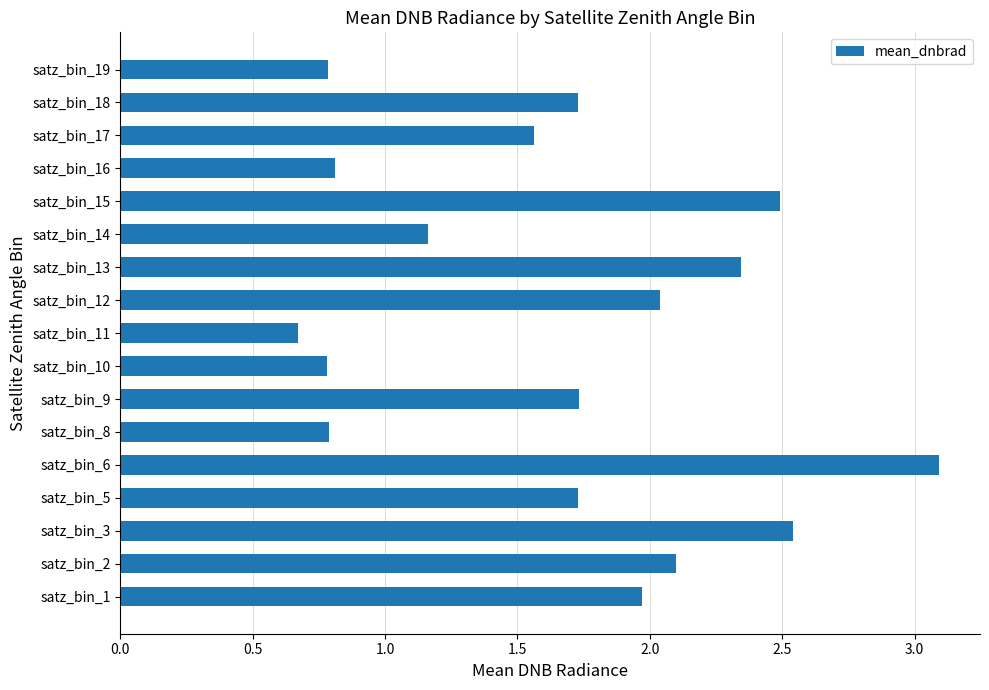

What is the change in value from satz_bin_15 to satz_bin_17?

-0.9